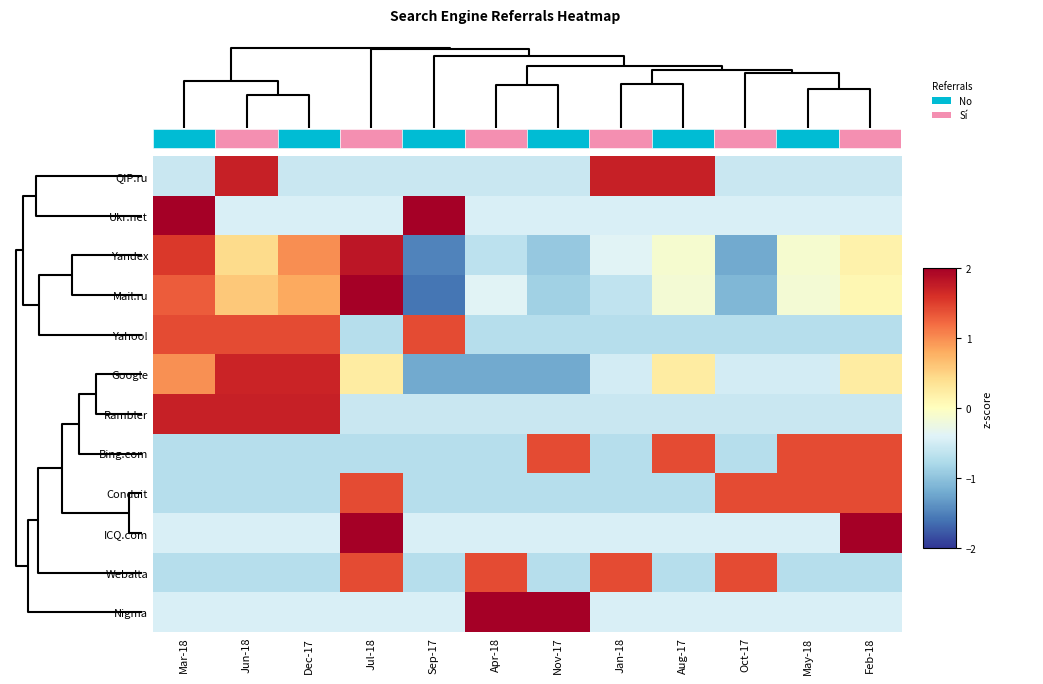

What is the total value across all series at Feb-18?

2.1